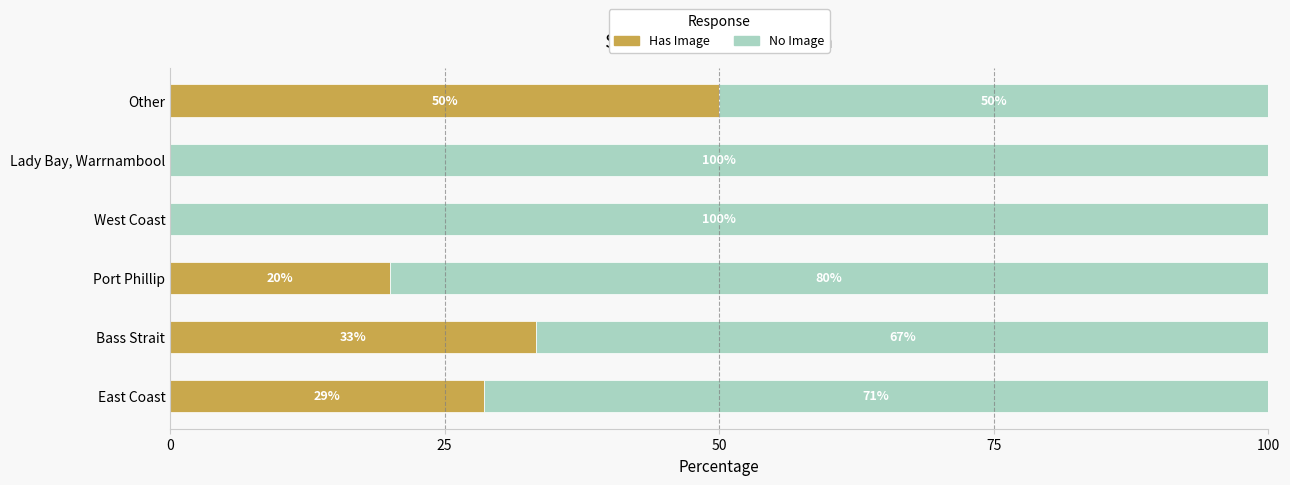

Which category has the highest value in the Has Image series?

Other